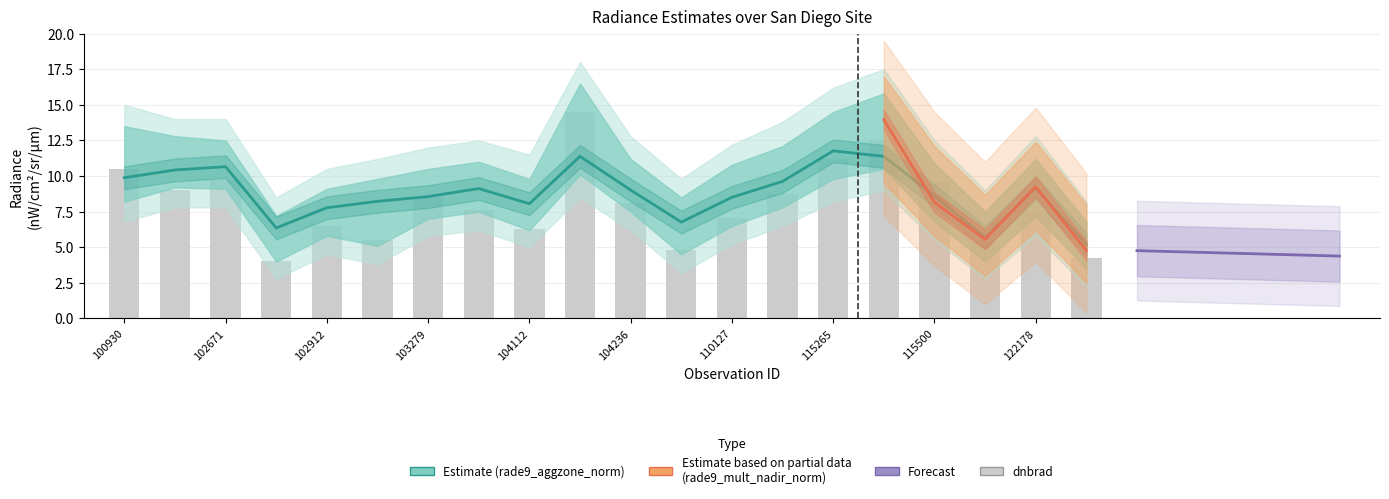

Which series has the largest total across all categories?

rade9_aggzone_norm